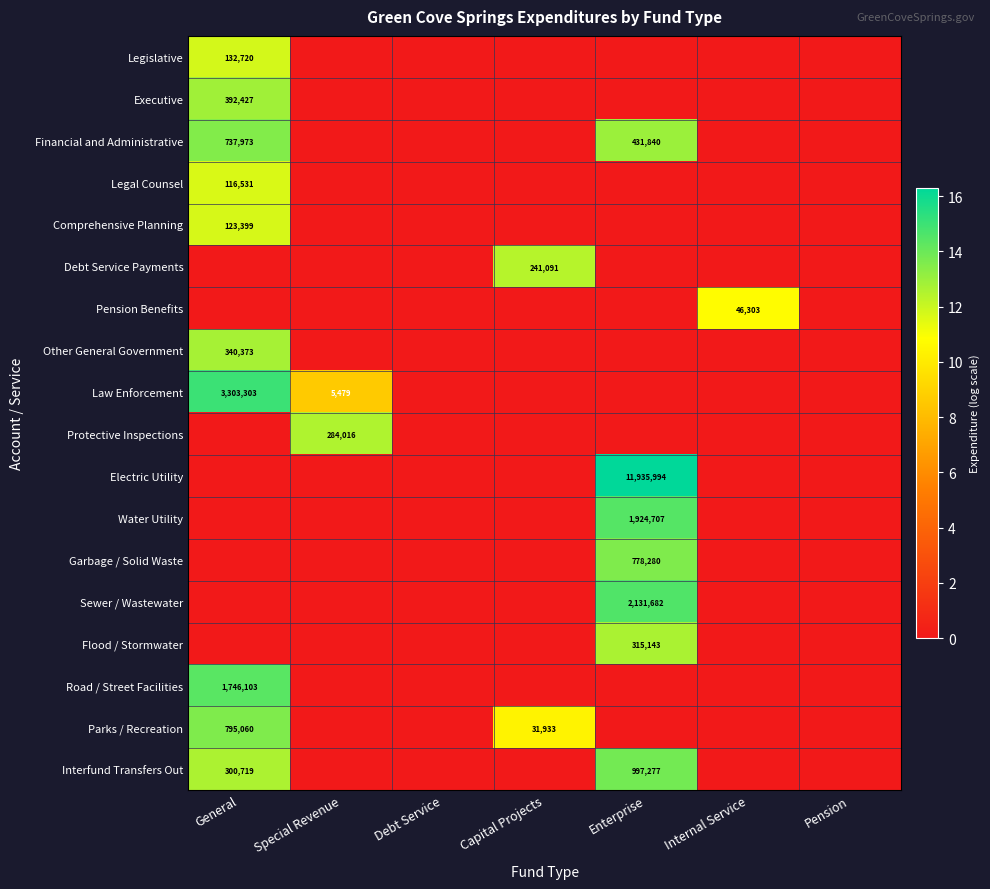

Which label corresponds to the smallest value in the chart?

Special Revenue